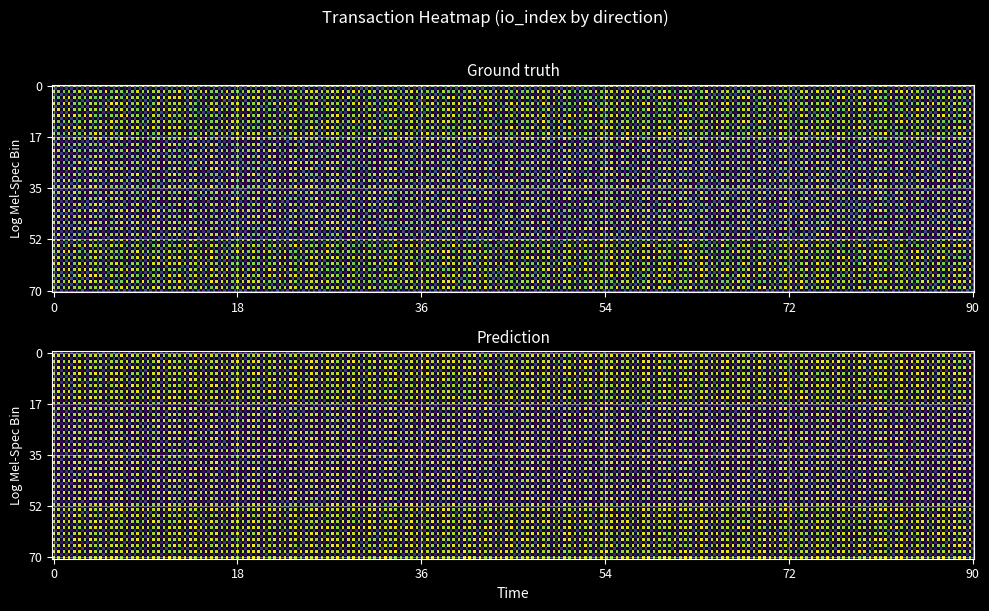

What is the minimum value shown in the chart?

-1